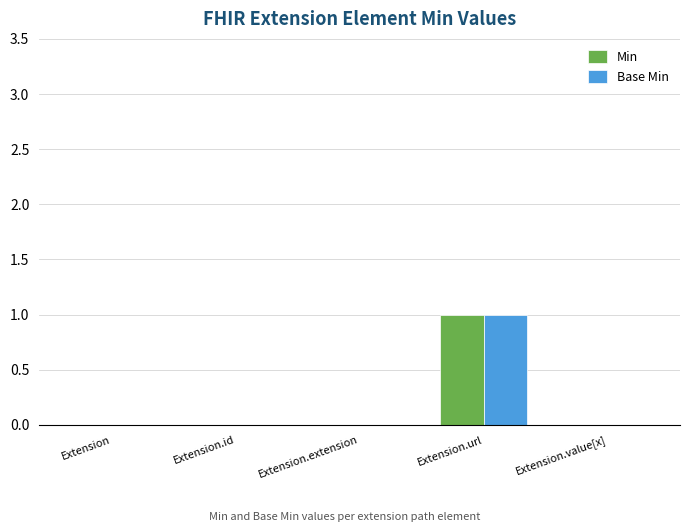

The Min series shows 0 at Extension.extension. True or false?

True